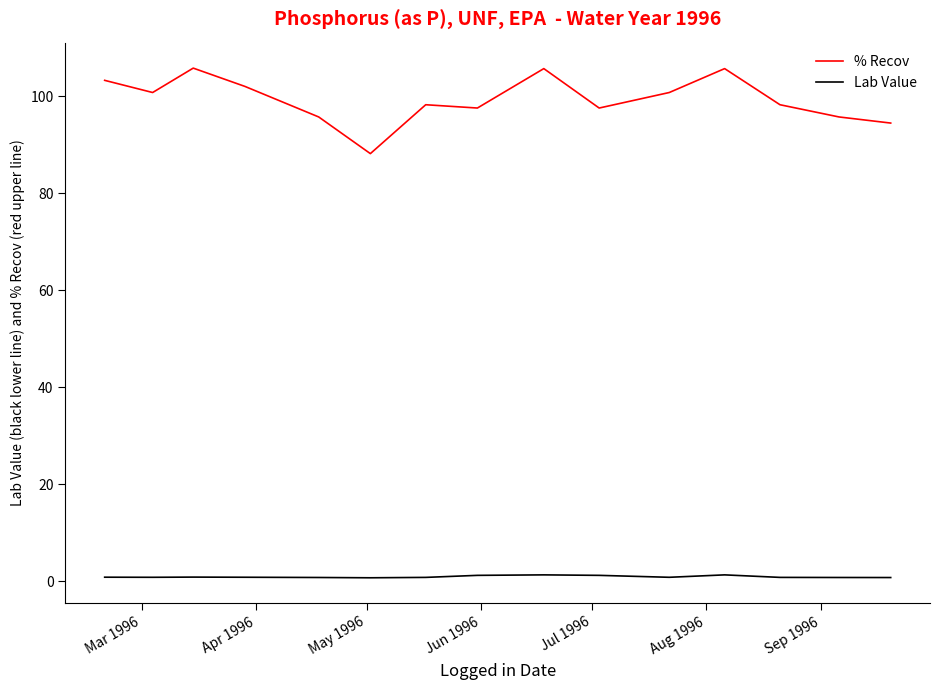

True or false: Lab Value has more than 2 points higher than both neighbors.

True